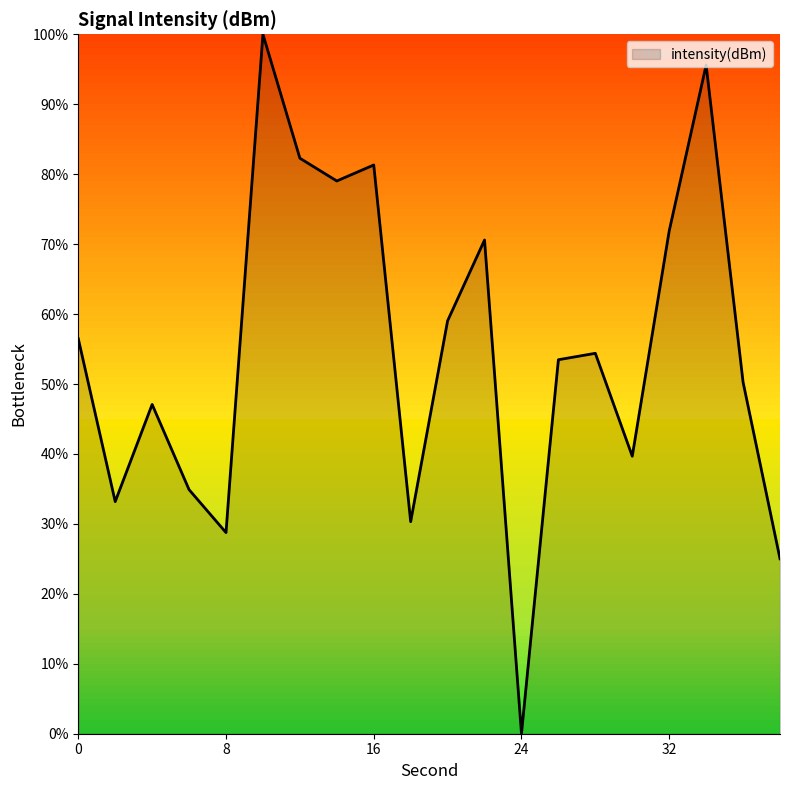

What is the greatest value displayed?

100.0